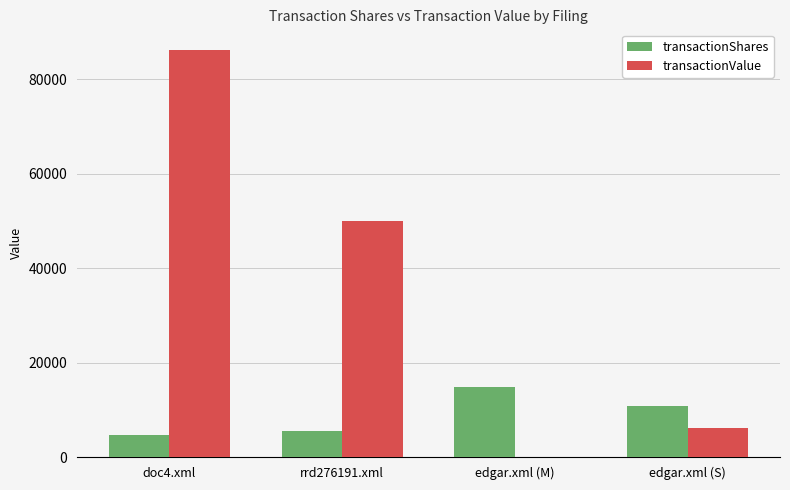

Between doc4.xml and edgar.xml (M), which series saw the biggest shift?

transactionValue